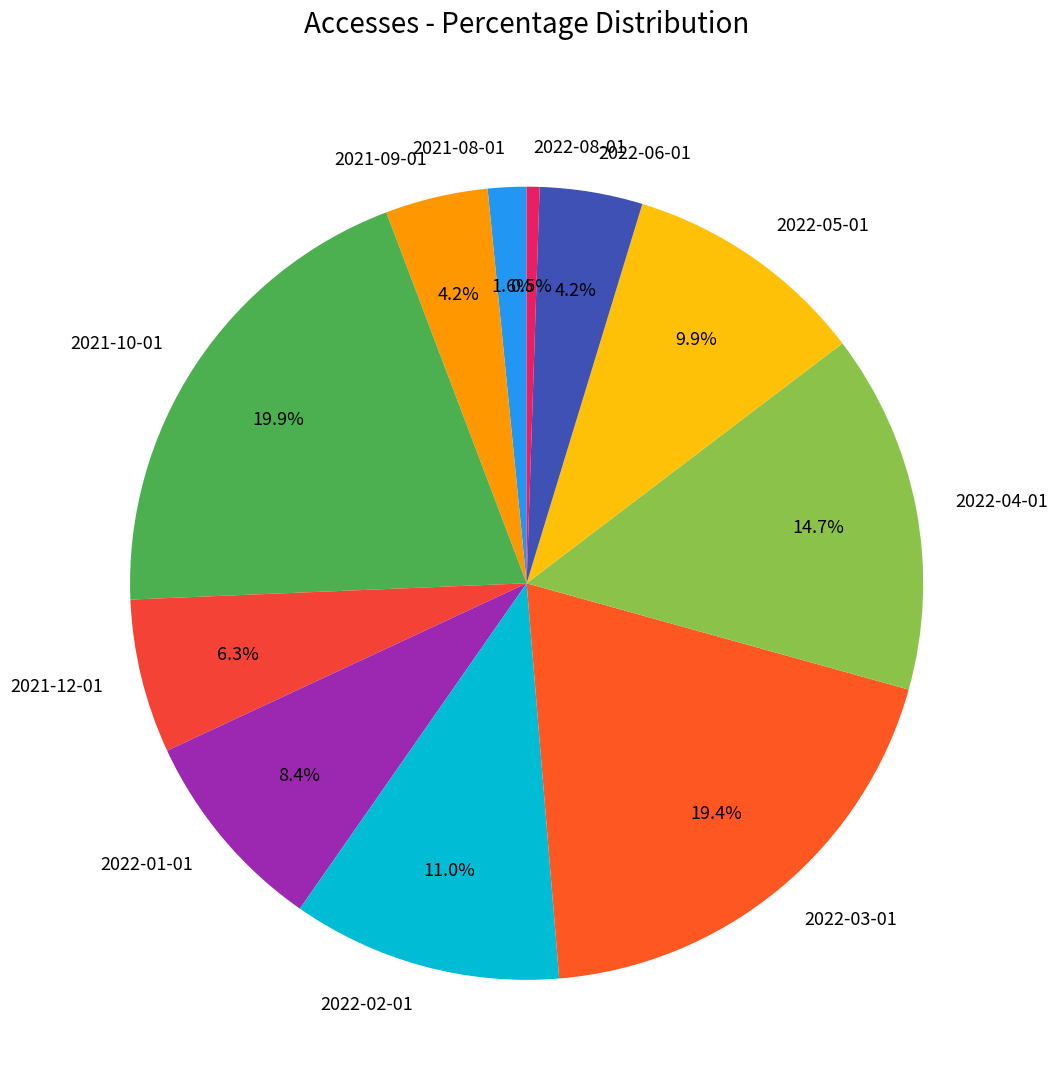

To the nearest percent, what percentage of the pie is 2022-01-01?

8%